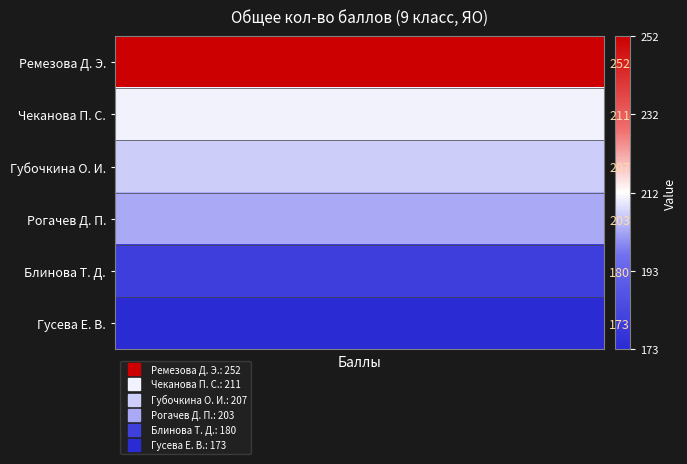

How many series are shown in this chart?

6